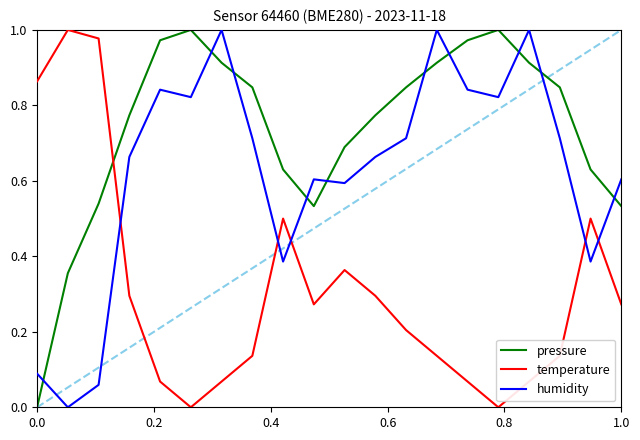

List the series in order of their overall mean, lowest first.

temperature, humidity, pressure